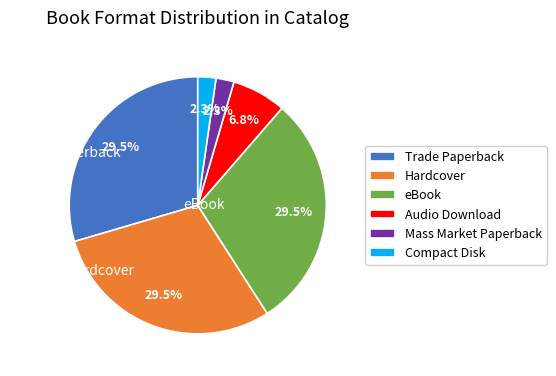

The Hardcover slice represents 23% of the pie. True or false?

False